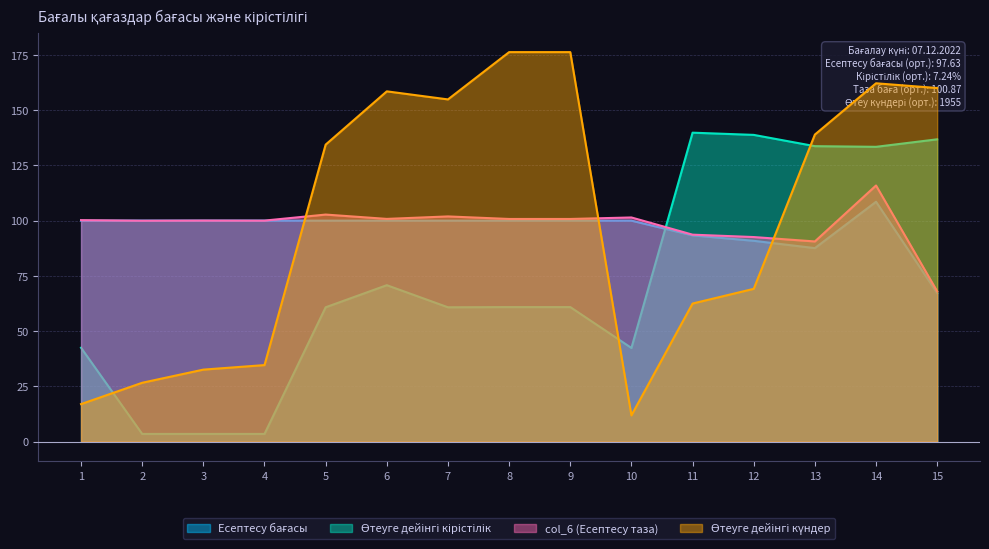

What is the value of the Есептесу бағасы point at the 12th from the left?

90.9